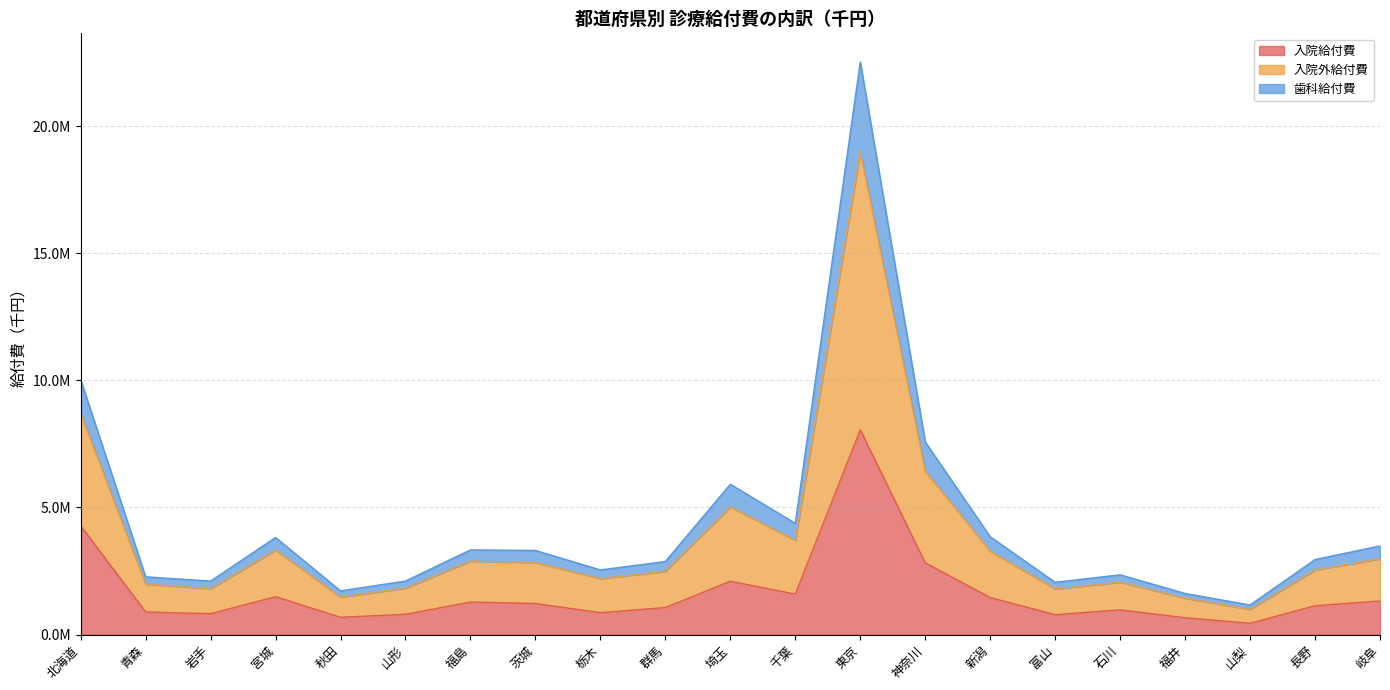

True or false: 入院外給付費 has a value of 723116.4 at 茨城.

False